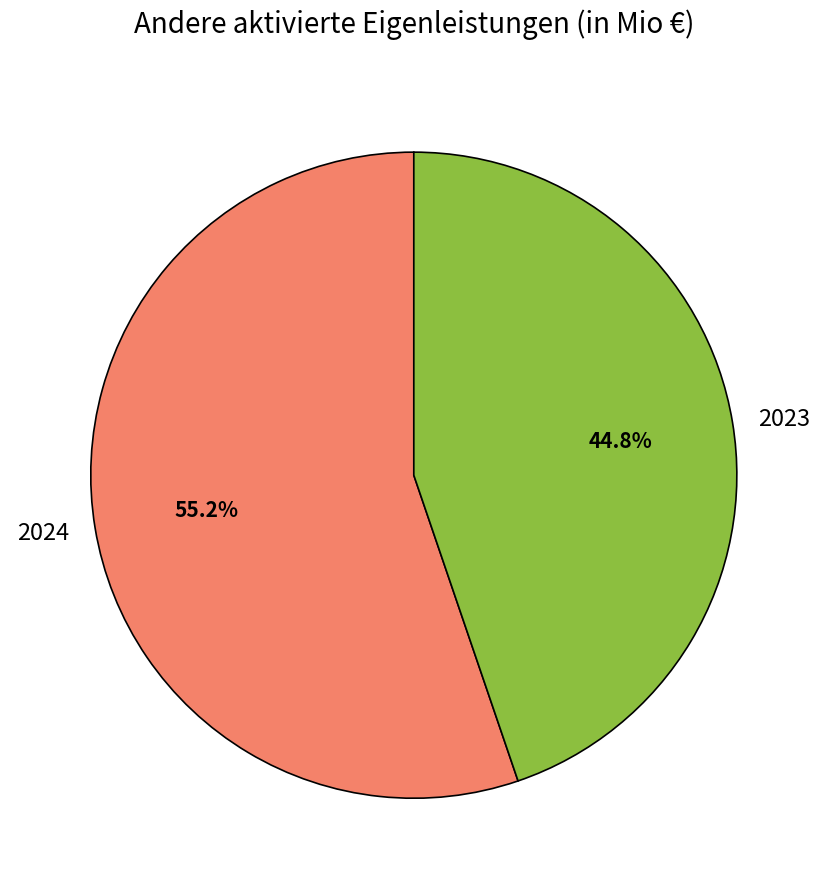

Count the number of slices in the pie.

2